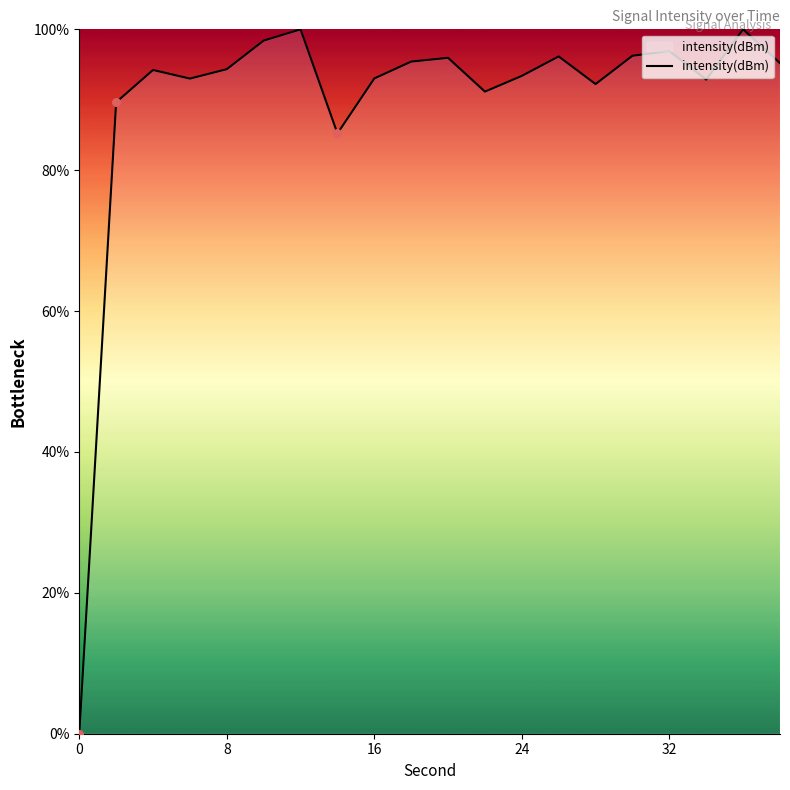

What is the difference between the maximum and minimum values?

100.0